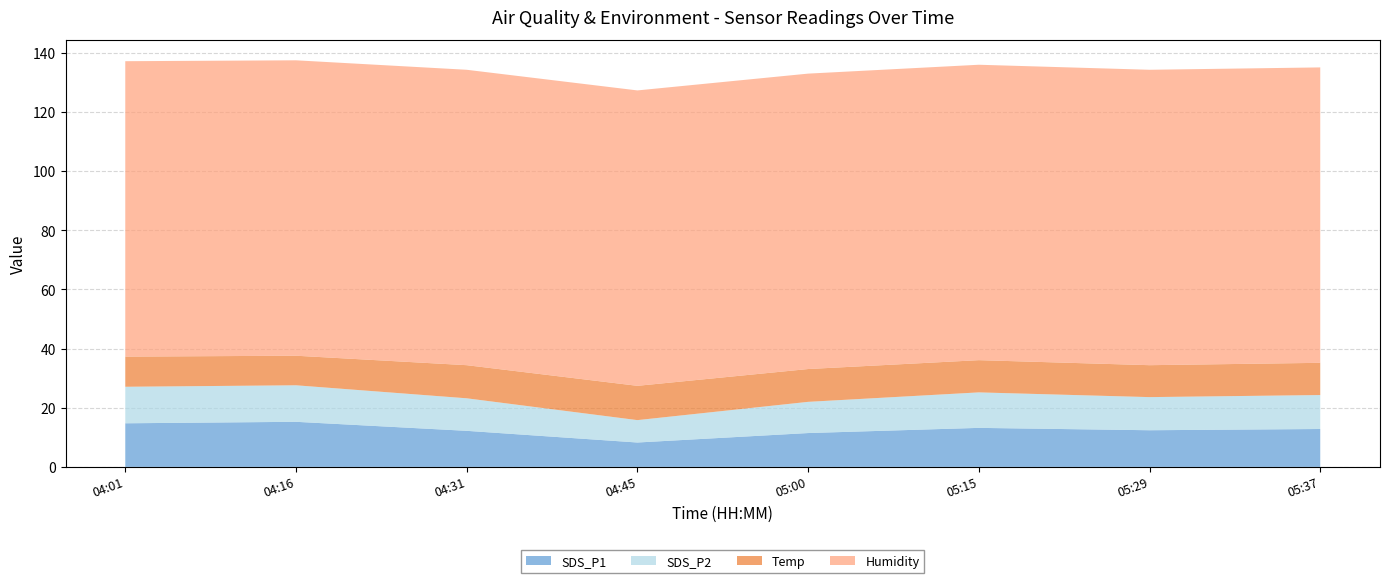

Reading left to right, transcribe all the data shown in this chart.

SDS_P1: 04:01=14.8	04:16=15.2	04:31=12.2	04:45=8.2	05:00=11.4	05:15=13.2	05:29=12.4	05:37=12.8
SDS_P2: 04:01=12.3	04:16=12.3	04:31=11.0	04:45=7.6	05:00=10.6	05:15=12.0	05:29=11.2	05:37=11.5
Temp: 04:01=10.2	04:16=10.0	04:31=11.2	04:45=11.6	05:00=11.1	05:15=10.9	05:29=10.8	05:37=10.9
Humidity: 04:01=99.9	04:16=99.9	04:31=99.9	04:45=99.9	05:00=99.9	05:15=99.9	05:29=99.9	05:37=99.9